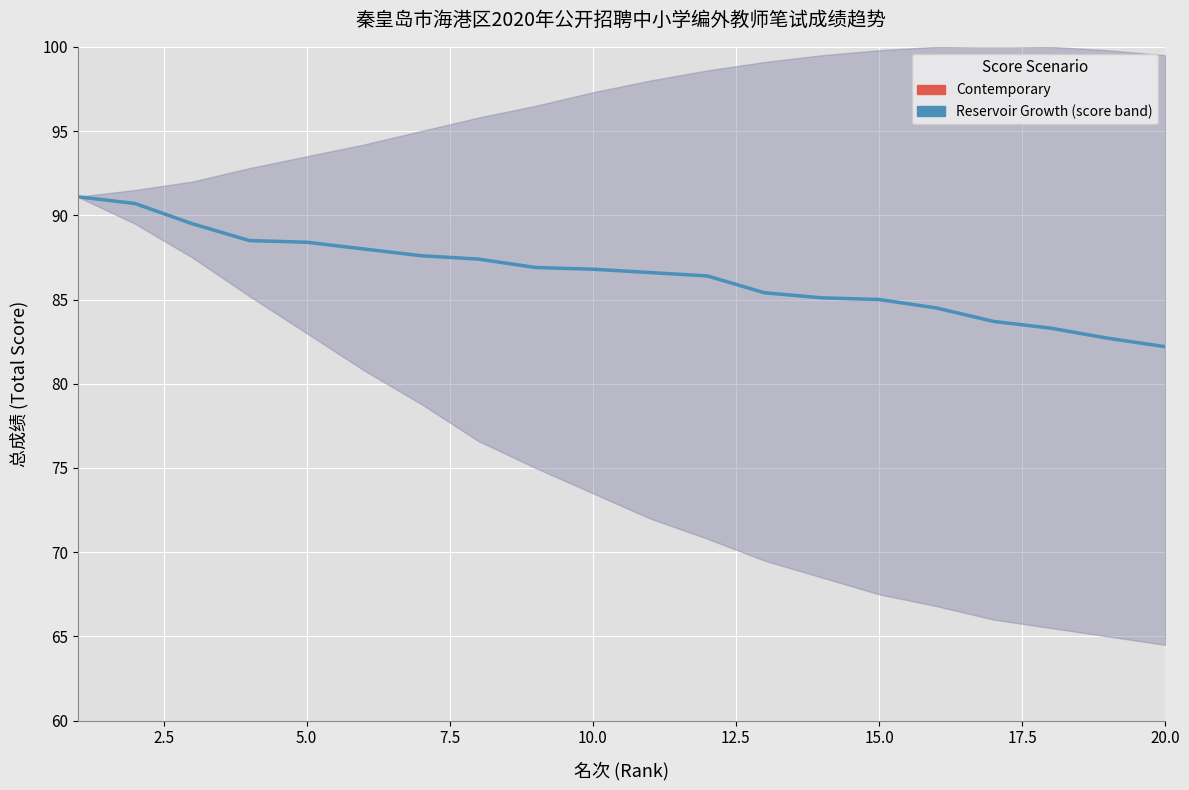

How many lines are shown in the chart?

1